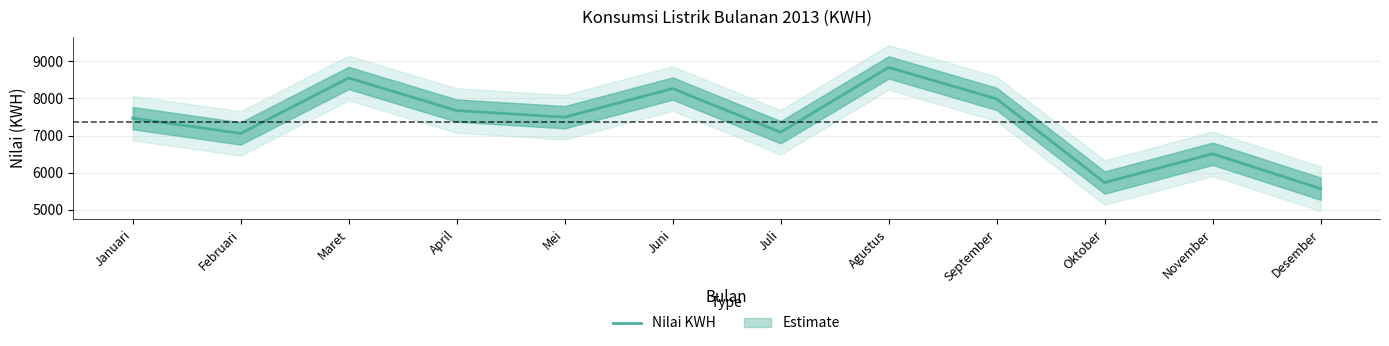

What is the label of the 12th point from the left?

Desember